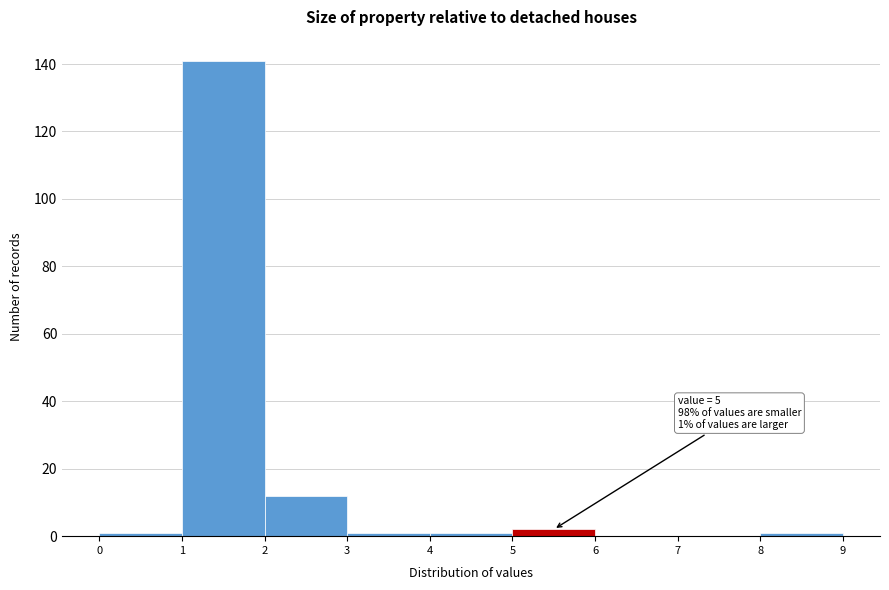

Which range on the x-axis has the tallest bar?

1 to 2